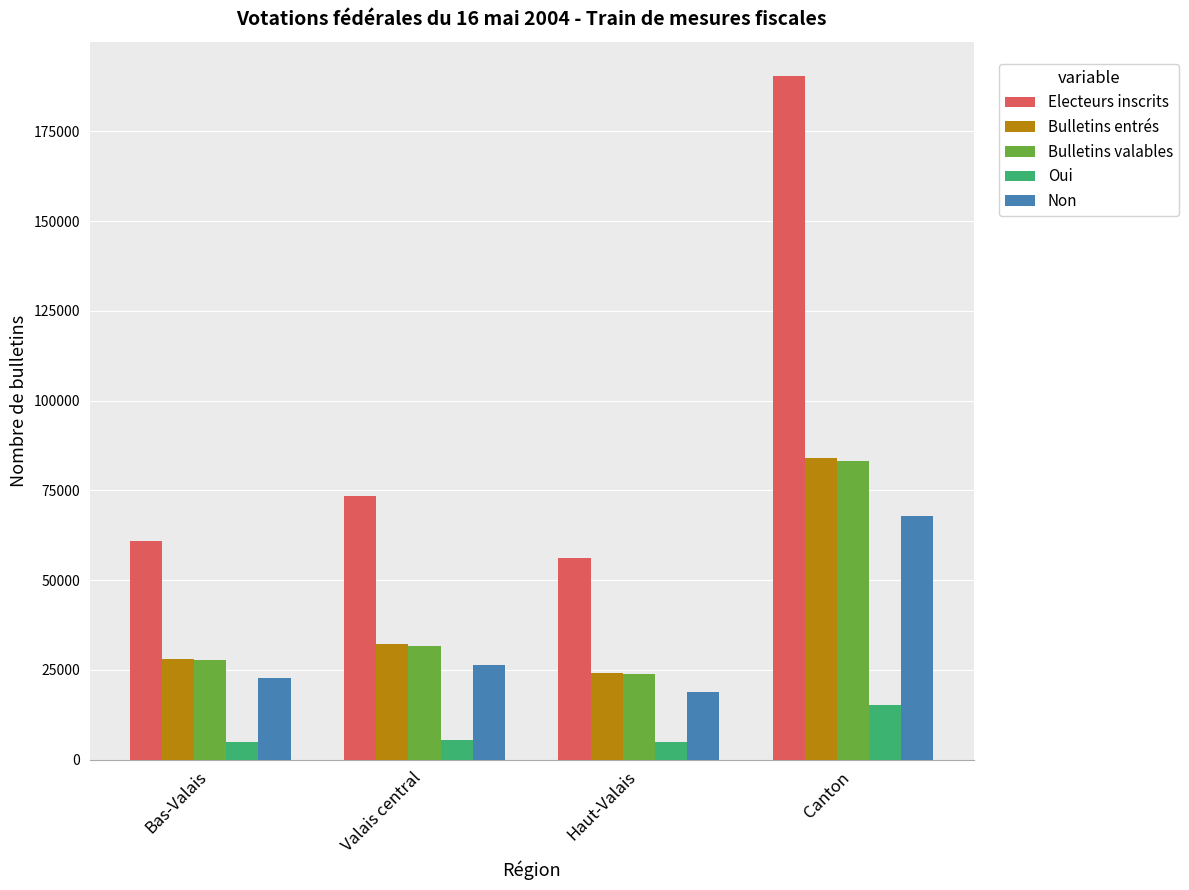

Read the Non value at Canton.

67951